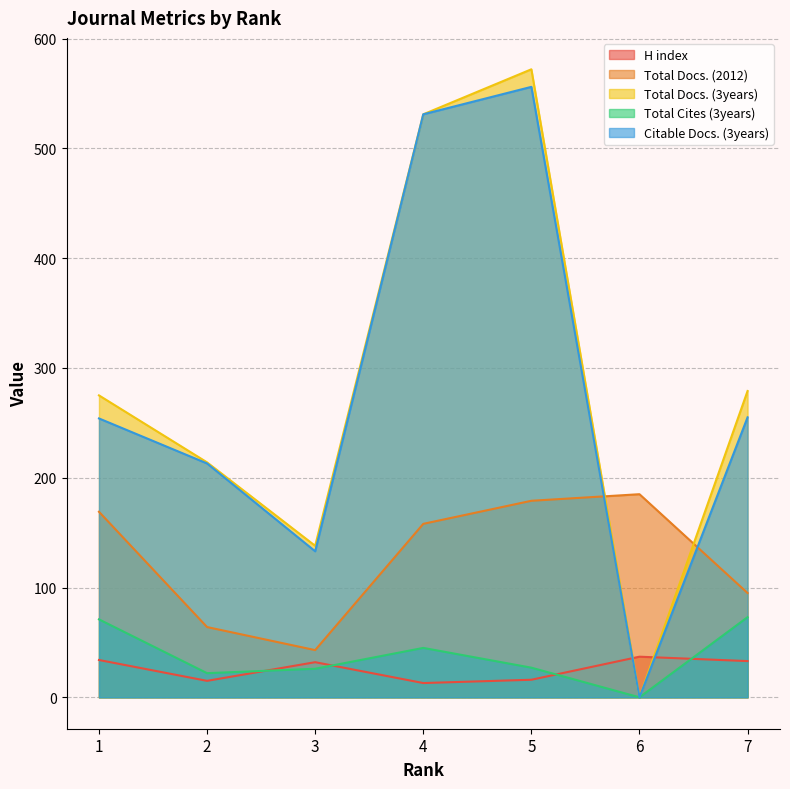

What is the value of the H index point at the 2nd from the left?

15